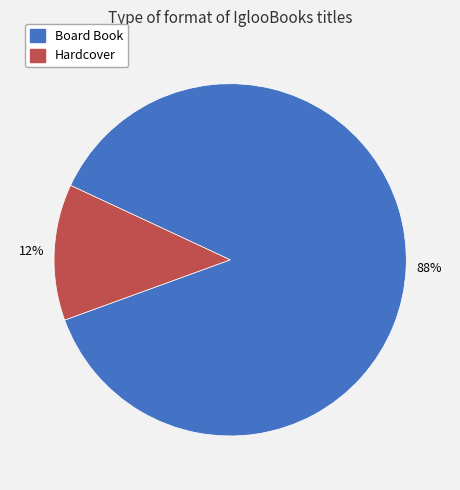

Do Board Book and Hardcover together represent more than half of the pie?

Yes